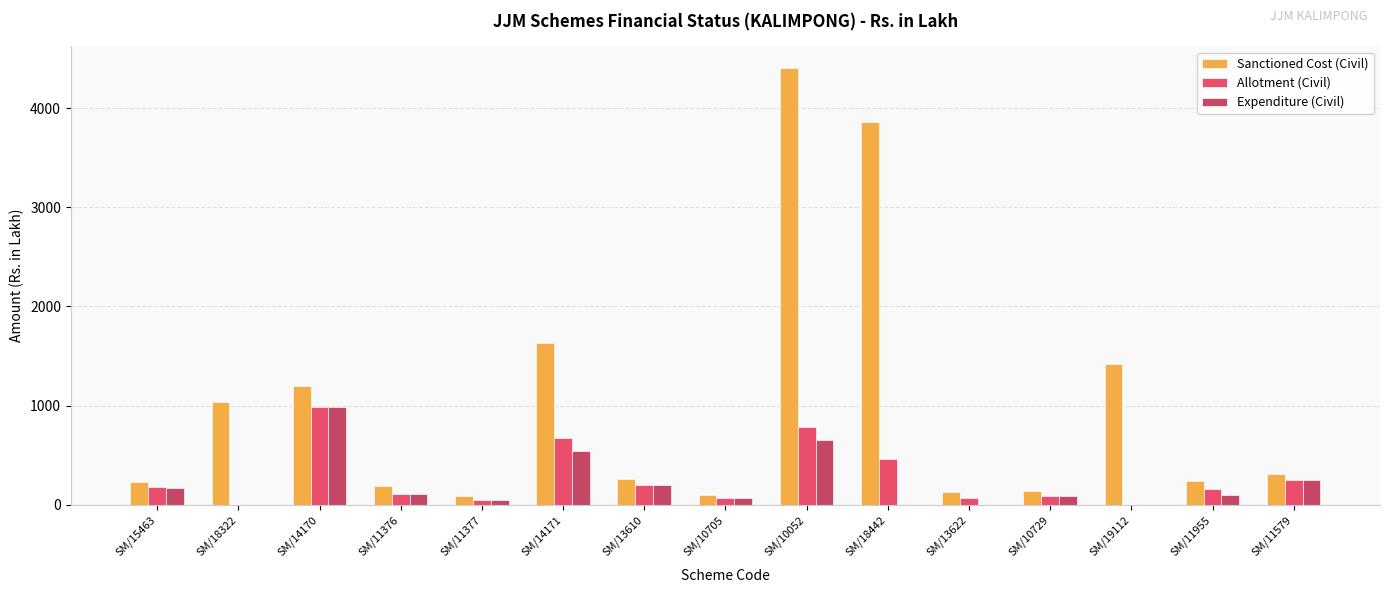

At which label does Expenditure (Civil) reach its peak?

SM/14170